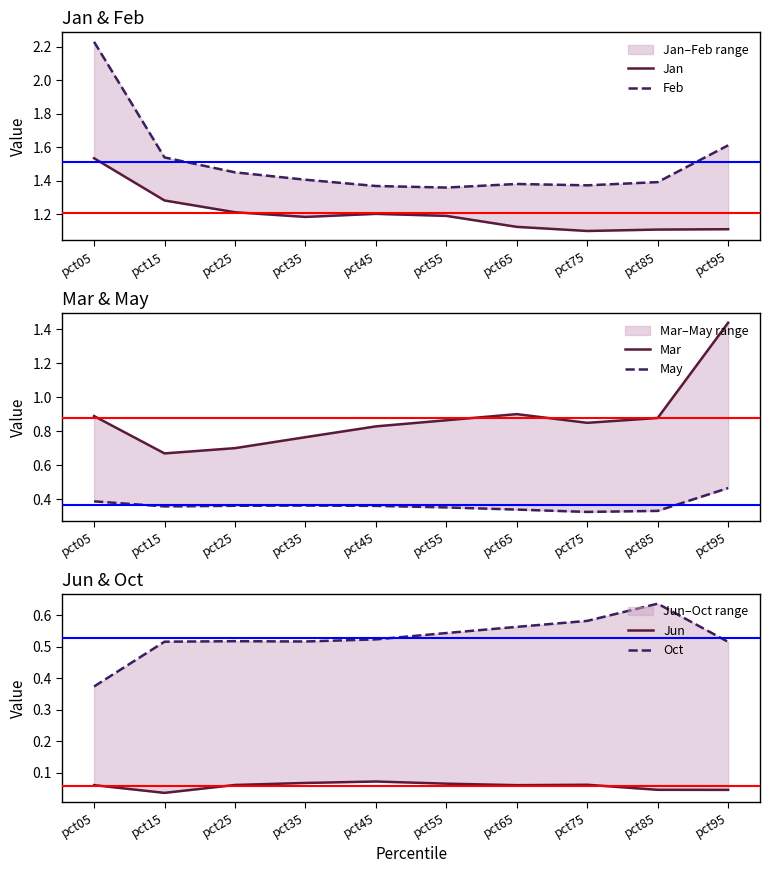

Which has a higher value, pct65 or pct05?

pct05